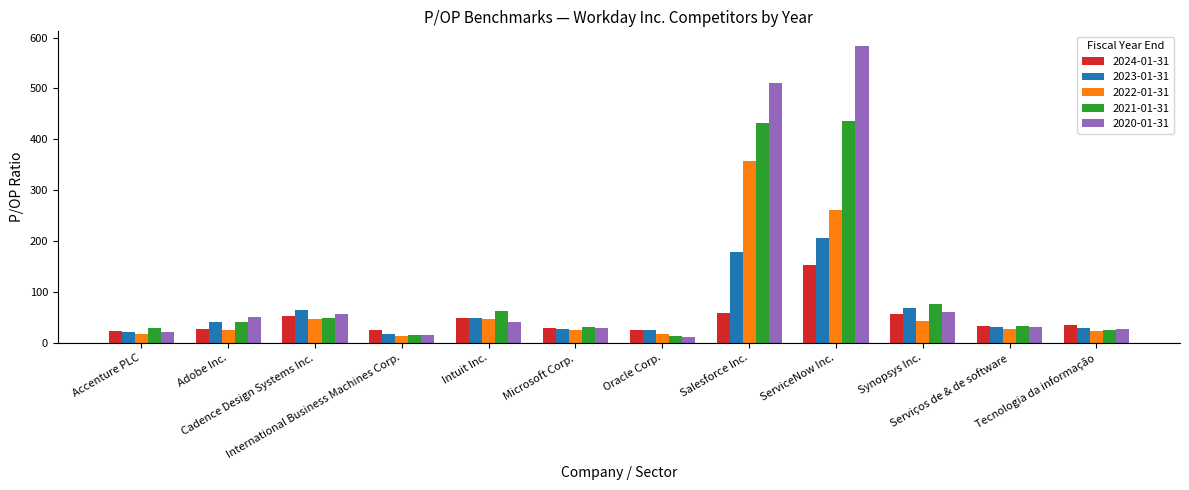

What is the average value of the 2023-01-31 series?

63.5